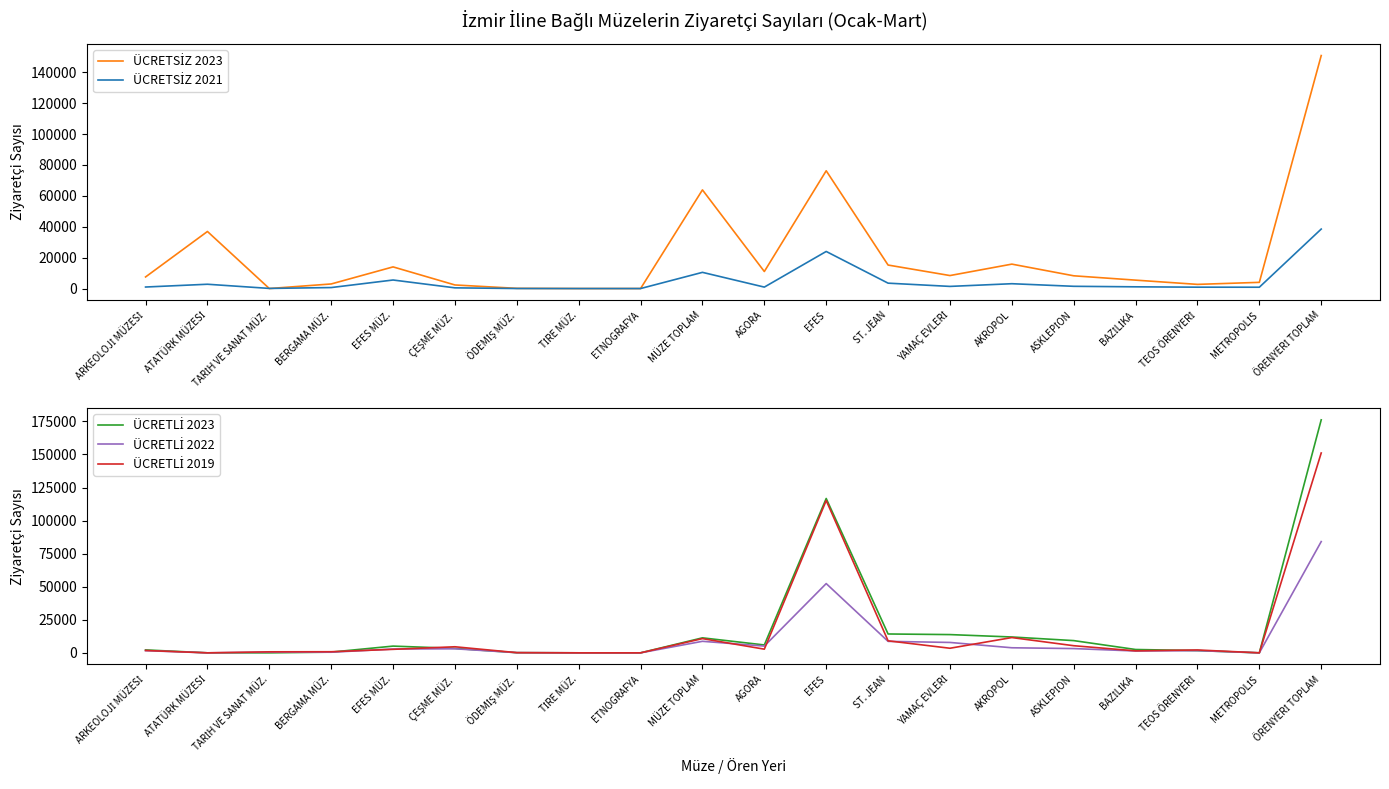

Which series ends up on top after the final intersection of ÜCRETSİZ 2023 and ÜCRETLİ 2023?

ÜCRETLİ 2023